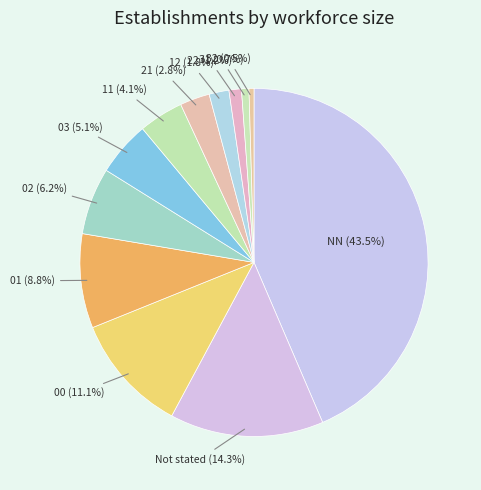

How many segments does this pie chart have?

12